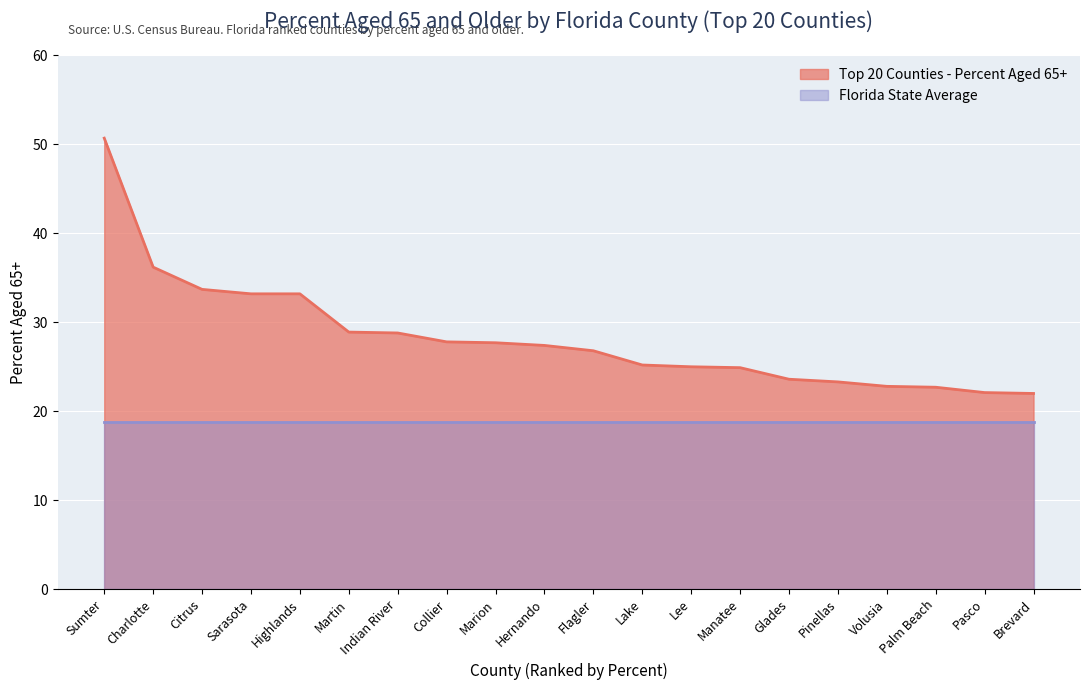

True or false: there are more than 2 points higher than both neighbors.

False